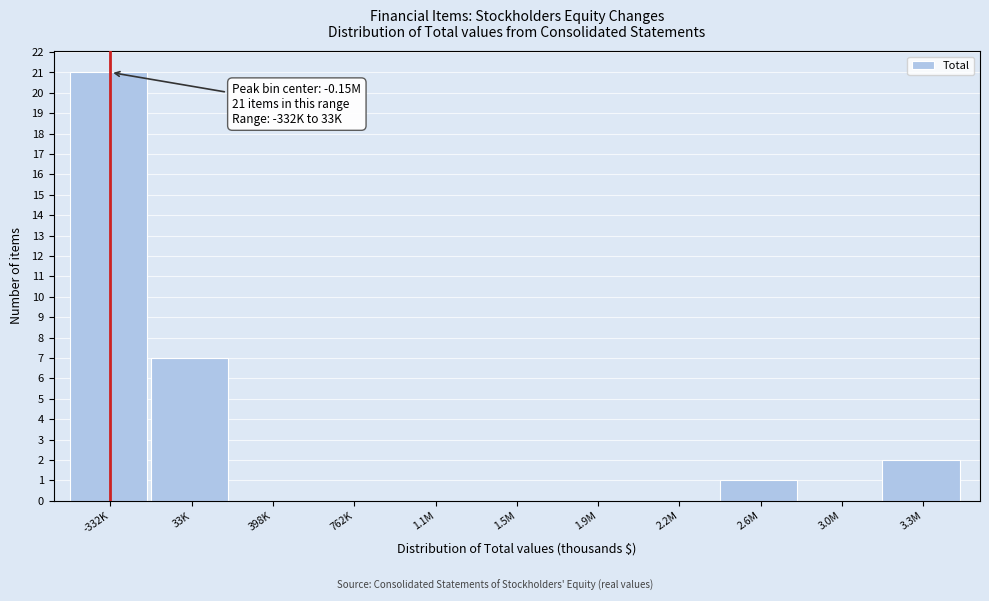

Reading right to left, list all the values displayed in this chart.

3.3M=2	3.0M=0	2.6M=1	2.2M=0	1.9M=0	1.5M=0	1.1M=0	762K=0	398K=0	33K=7	-332K=21